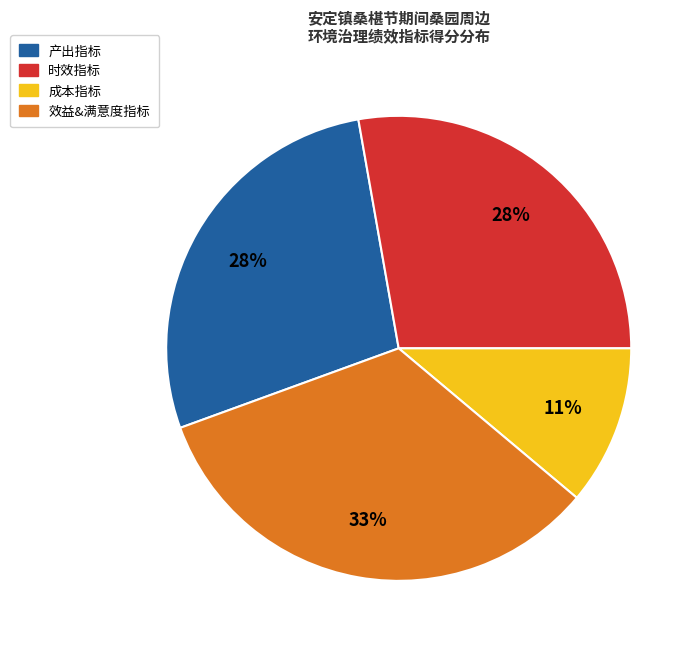

Does any single category account for the majority?

No